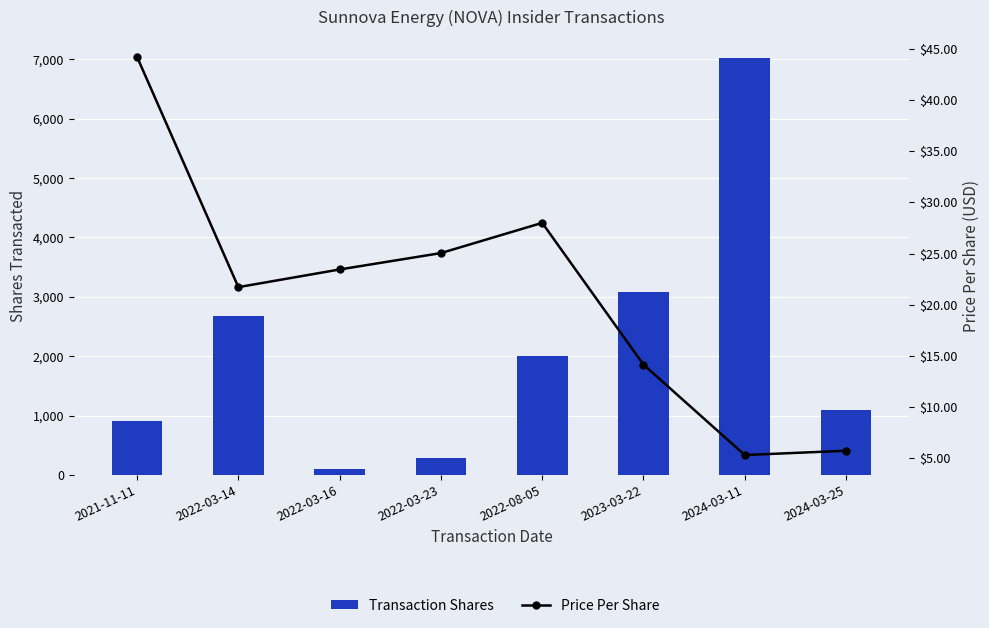

What is the maximum value for Transaction Shares?

7025.0